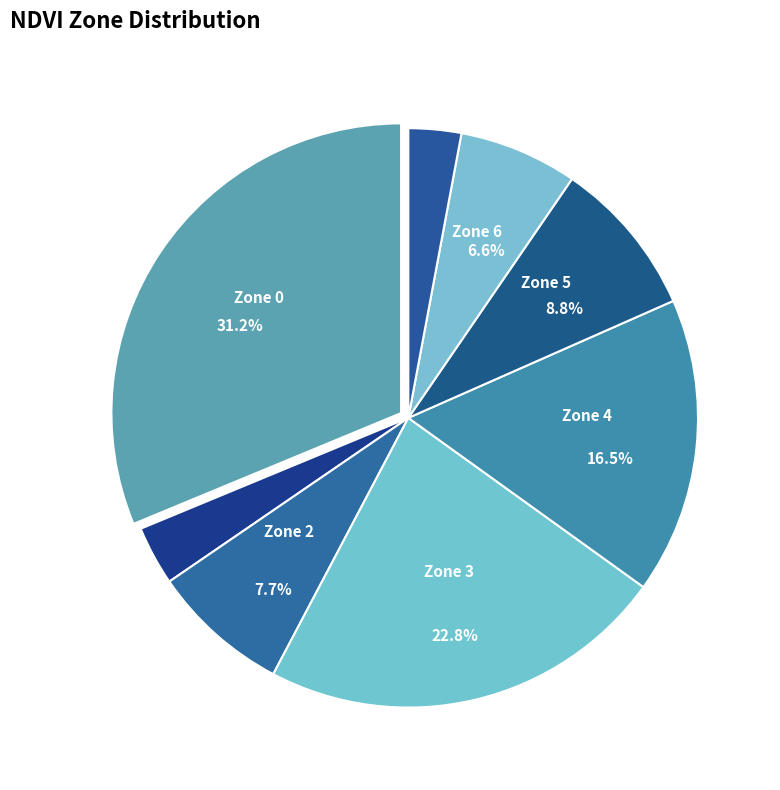

How many slices are in this pie chart?

8